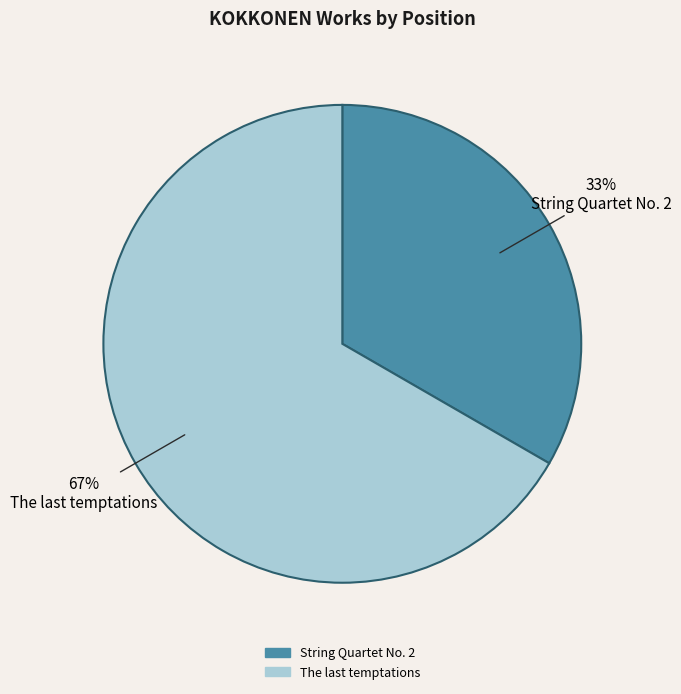

Which slice is the largest?

The last temptations